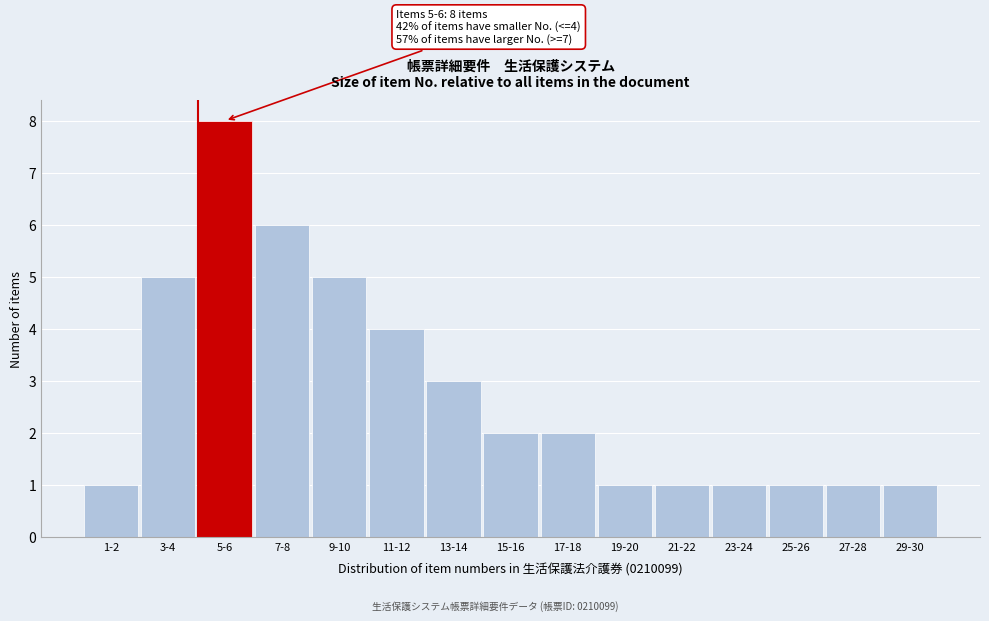

Reading right to left, extract all data points from this chart.

1	1	1	1	1	1	2	2	3	4	5	6	8	5	1